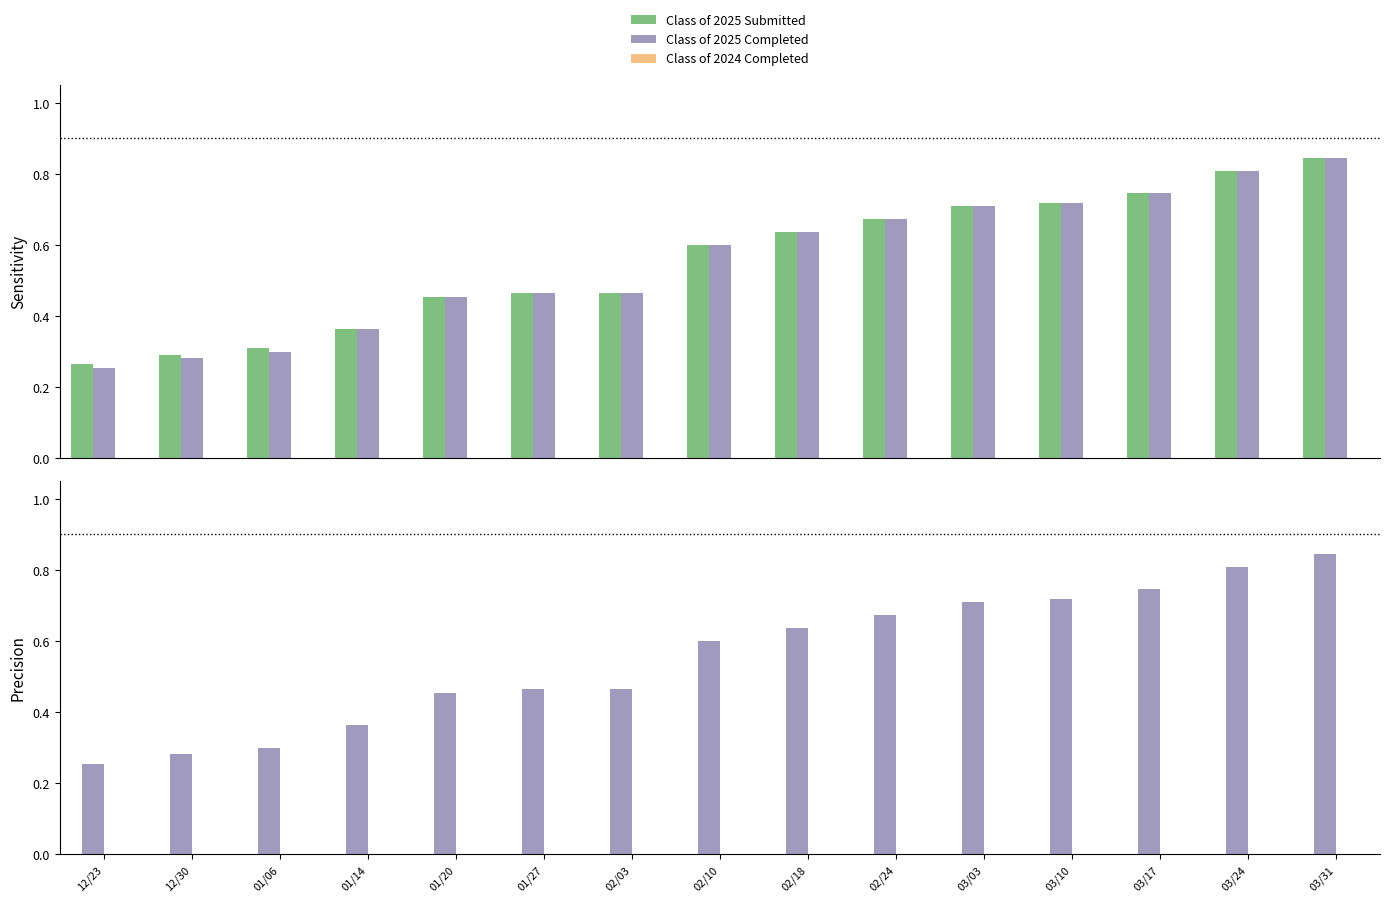

What is the value of the Class of 2025 Submitted bar at the 5th from the left?

0.5